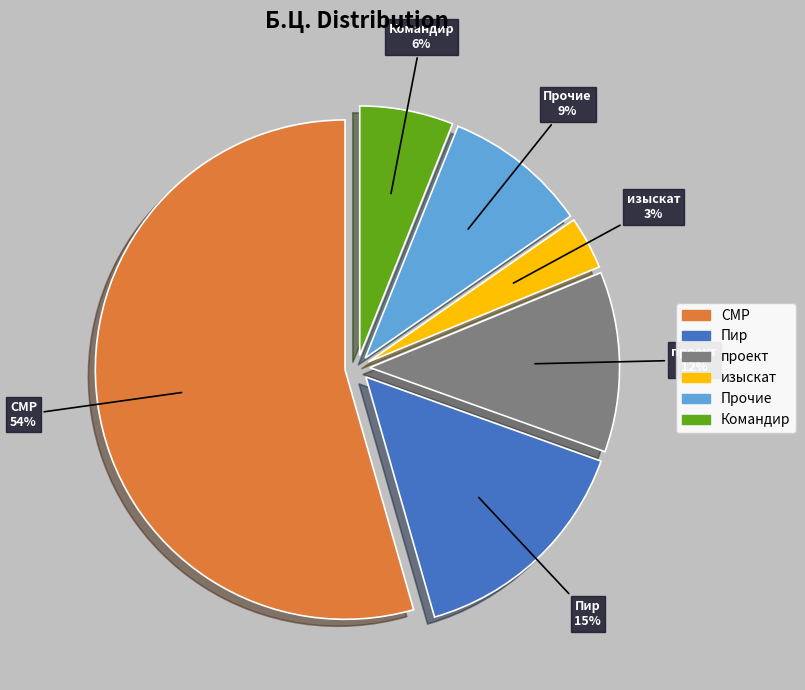

What percentage is the Прочие slice, to the nearest percent?

9%